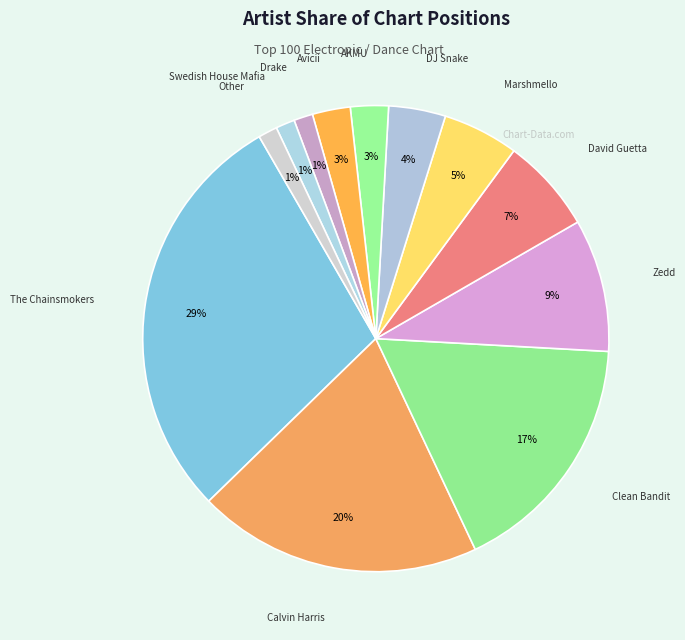

Does The Chainsmokers account for over 50% of the chart?

No